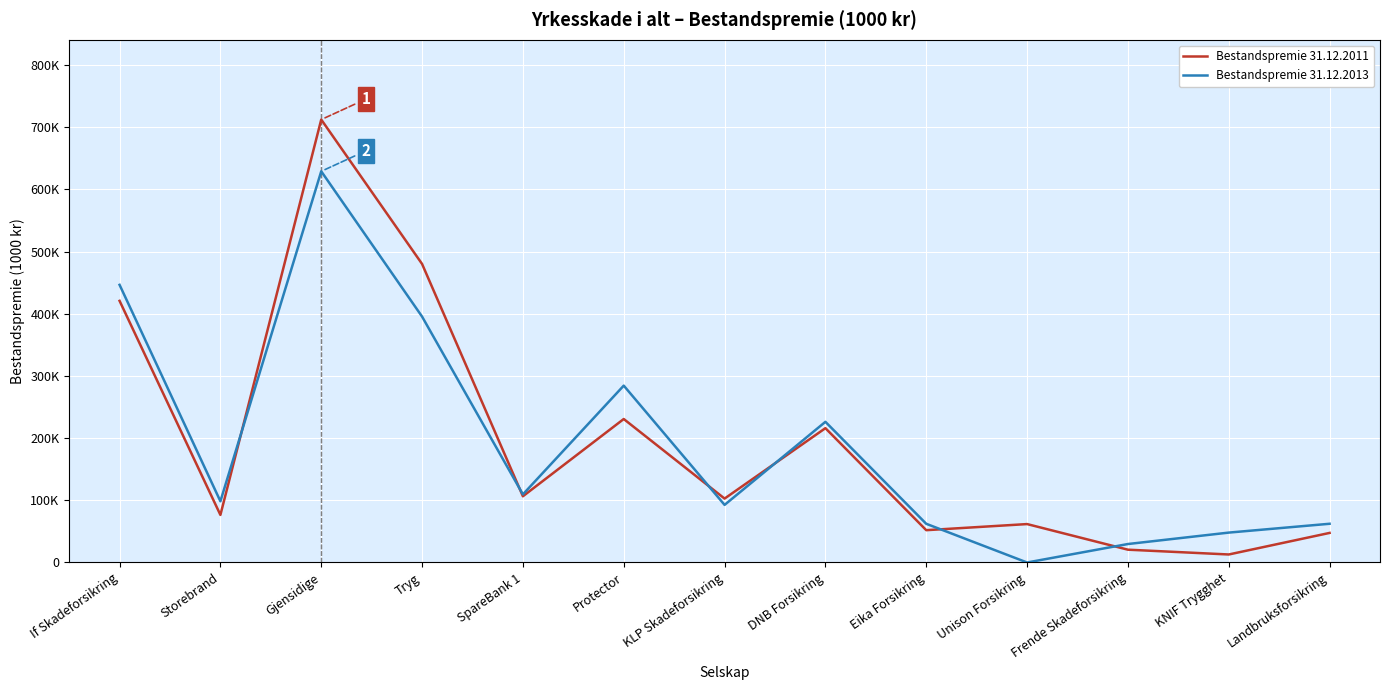

How many interior local peaks does the Bestandspremie 31.12.2011 series have?

4